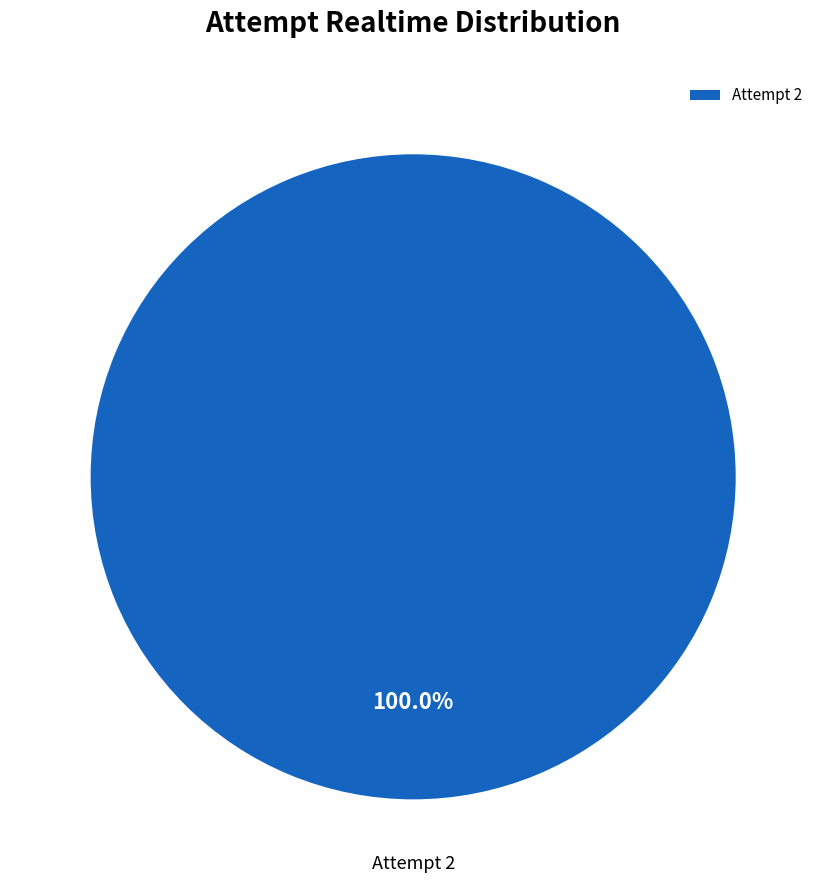

Does any single category account for the majority?

Yes